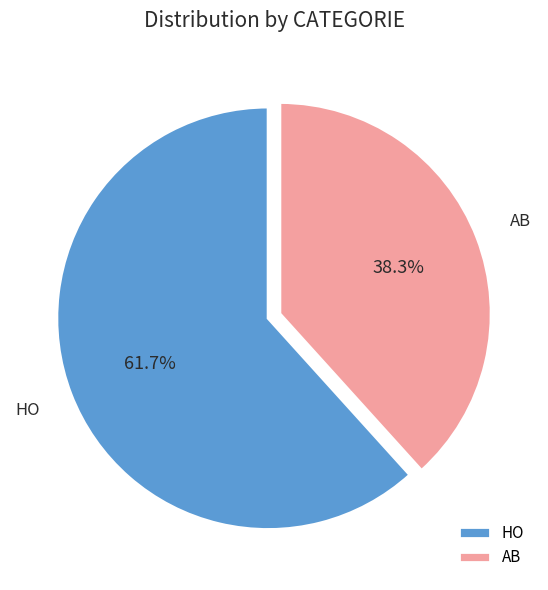

The AB slice represents 38% of the pie. True or false?

True